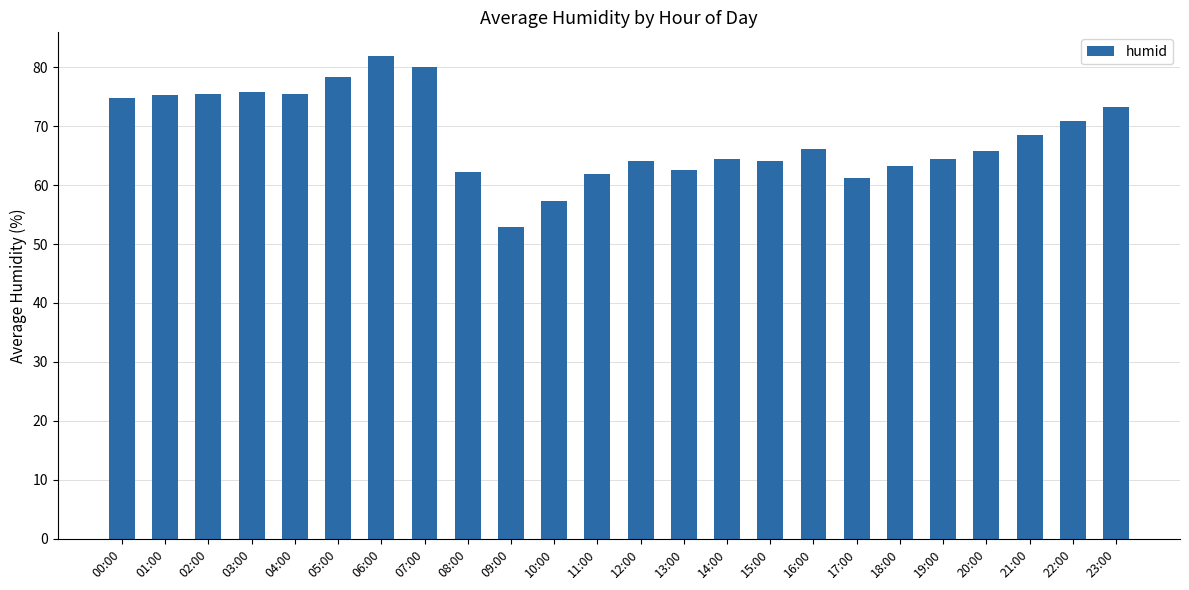

What is the change in value from 01:00 to 23:00?

-2.0